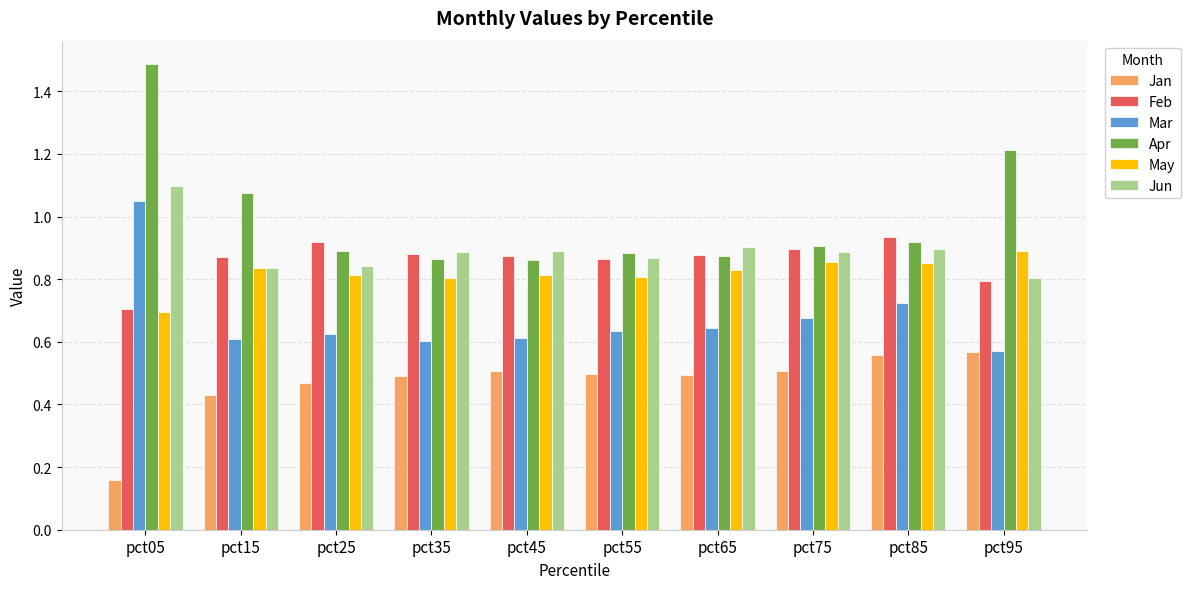

What is the sum of all Feb values?

8.6